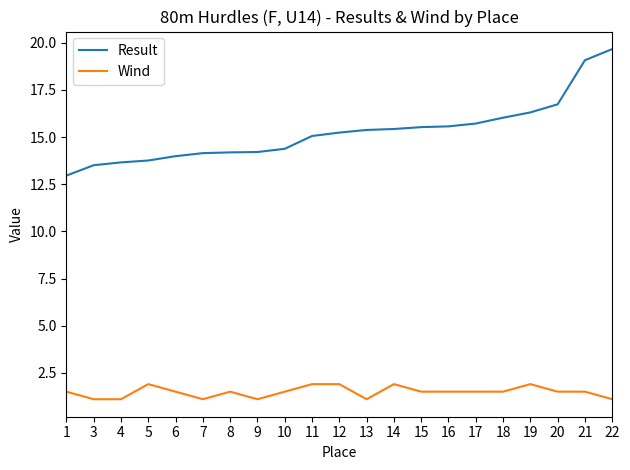

What is the maximum value for Wind?

1.9